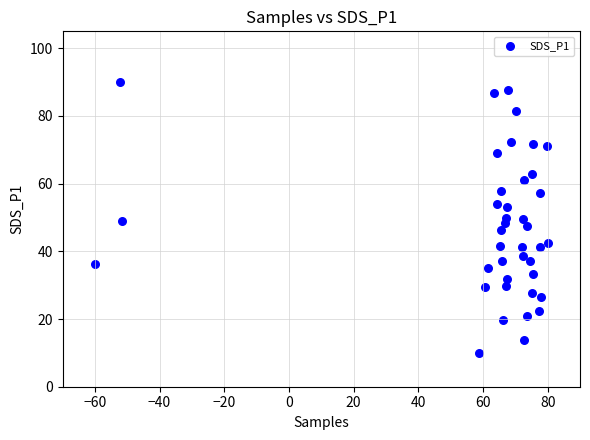

What is the range of X values (max minus min)?

140.0